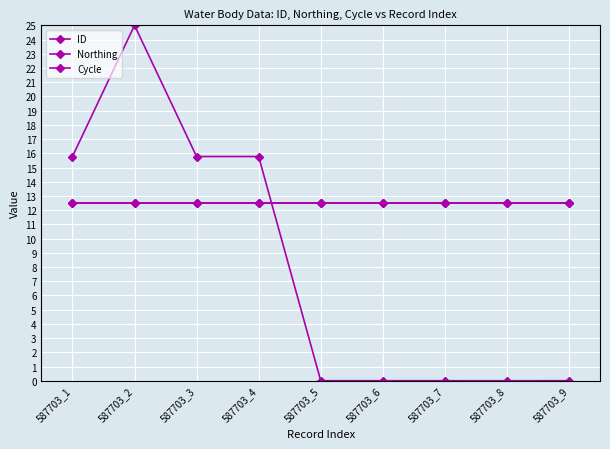

At which category does the chart reach its peak across all series?

587703_2